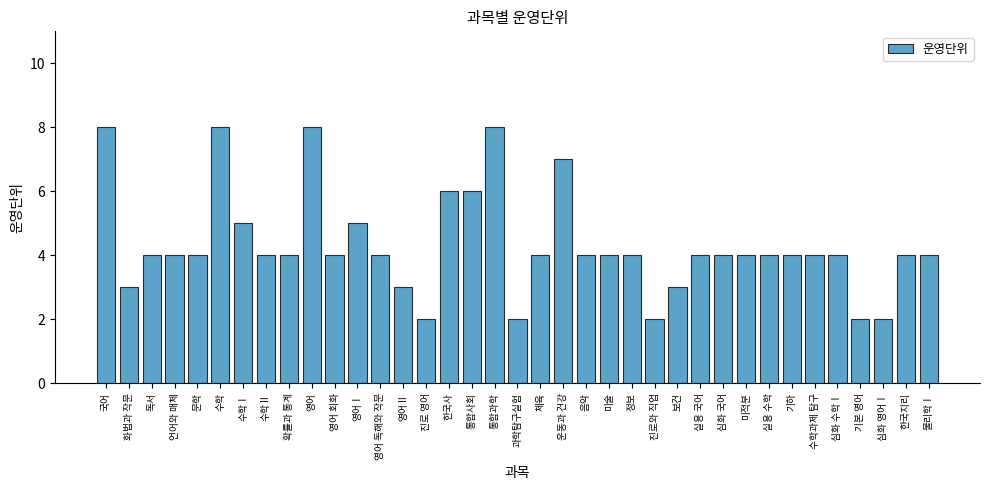

Reading left to right, list all the values displayed in this chart.

국어=8	화법과 작문=3	독서=4	언어와 매체=4	문학=4	수학=8	수학Ⅰ=5	수학Ⅱ=4	확률과 통계=4	영어=8	영어 회화=4	영어Ⅰ=5	영어 독해와 작문=4	영어Ⅱ=3	진로 영어=2	한국사=6	통합사회=6	통합과학=8	과학탐구실험=2	체육=4	운동과 건강=7	음악=4	미술=4	정보=4	진로와 직업=2	보건=3	실용 국어=4	심화 국어=4	미적분=4	실용 수학=4	기하=4	수학과제 탐구=4	심화 수학Ⅰ=4	기본 영어=2	심화 영어Ⅰ=2	한국지리=4	물리학Ⅰ=4